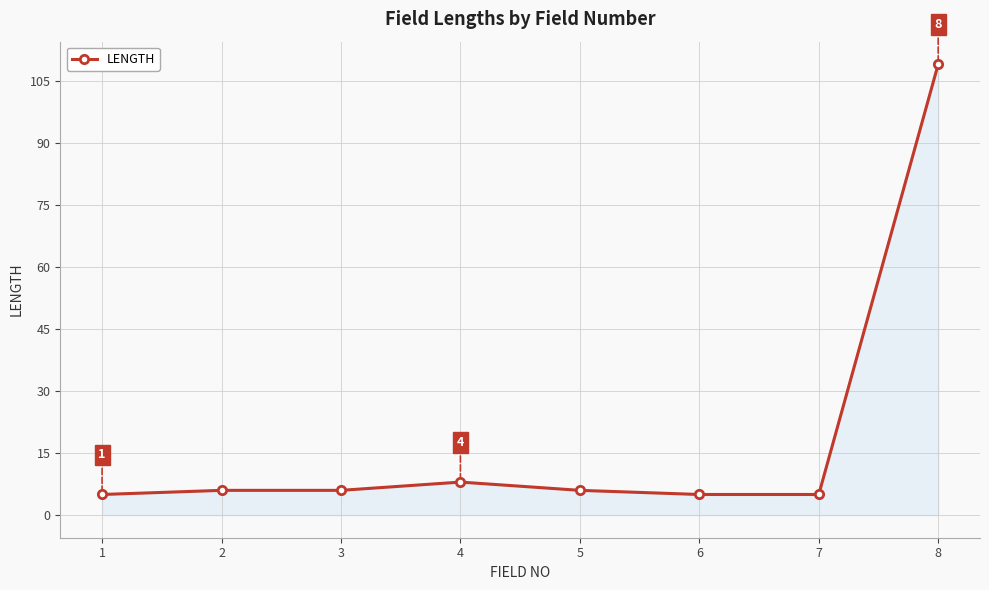

What is the difference between the maximum and minimum values?

104